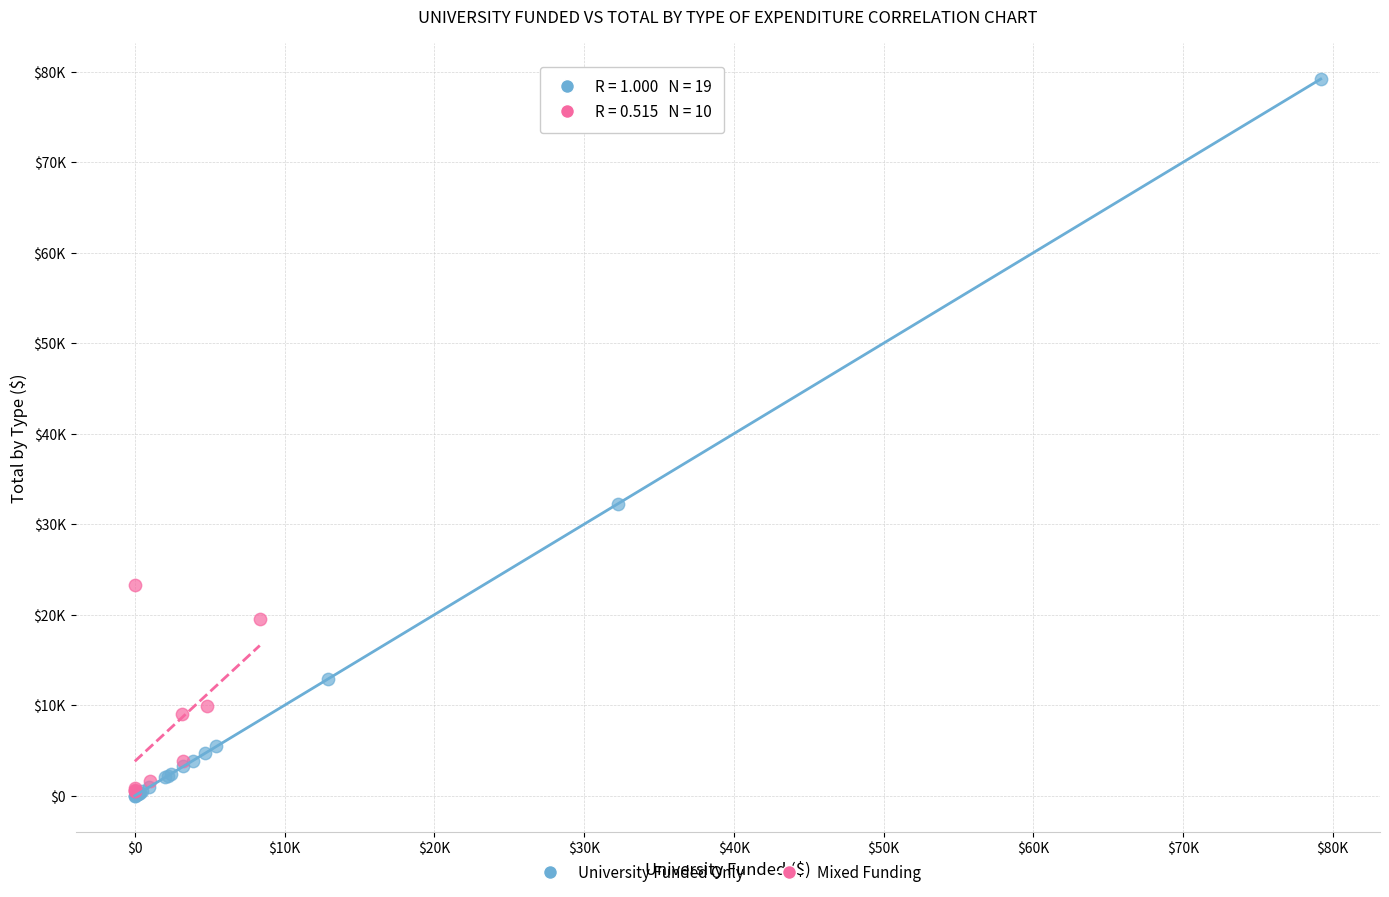

What are all the series names shown in the legend?

University Funded Only, Mixed Funding